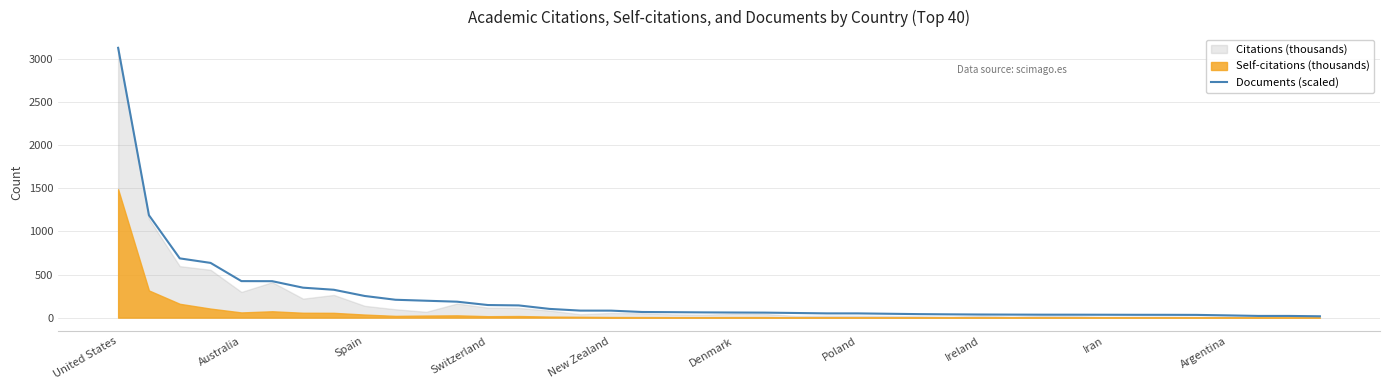

How many lines are shown in the chart?

1